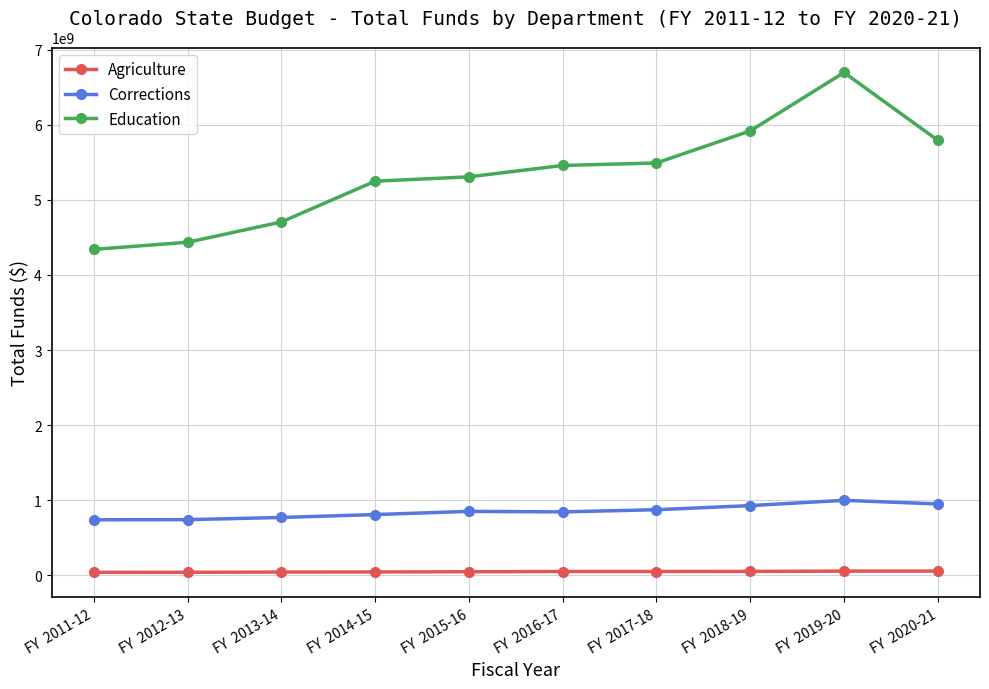

At how many categories does at least one series exceed 2477760967?

10